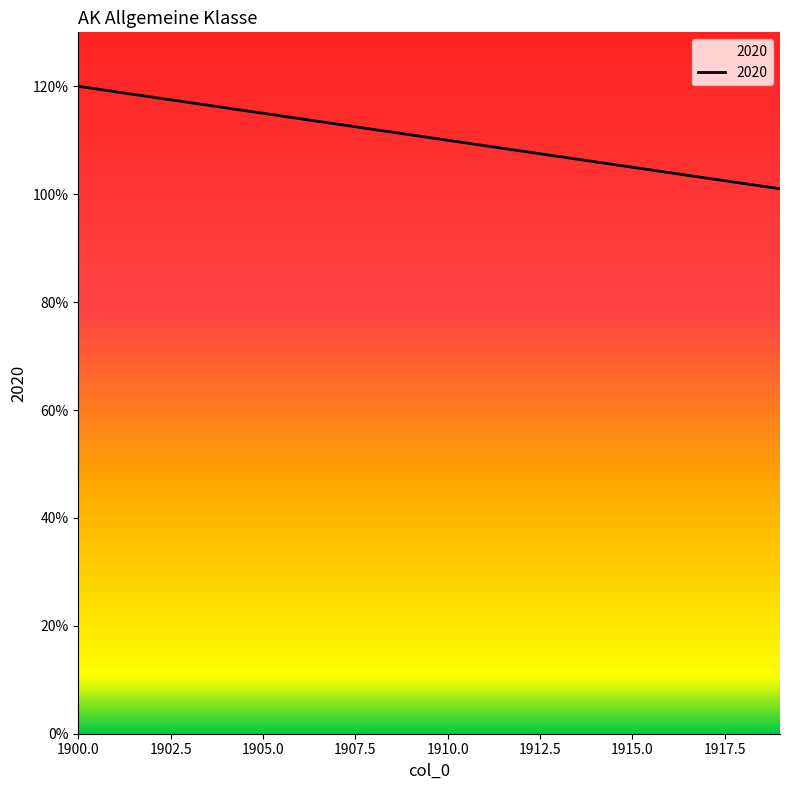

What is the greatest value displayed?

120